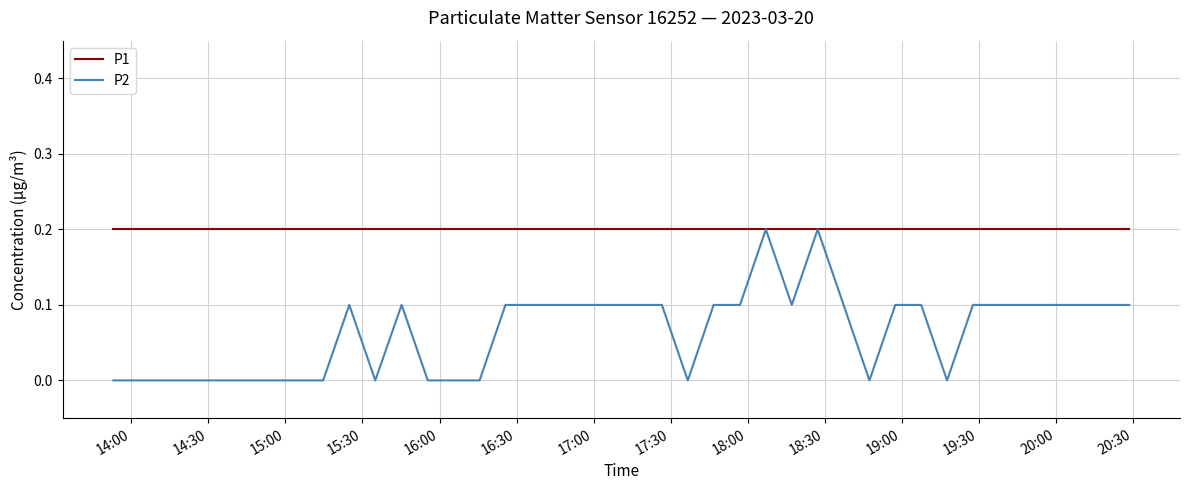

Which series has the largest total across all categories?

P1